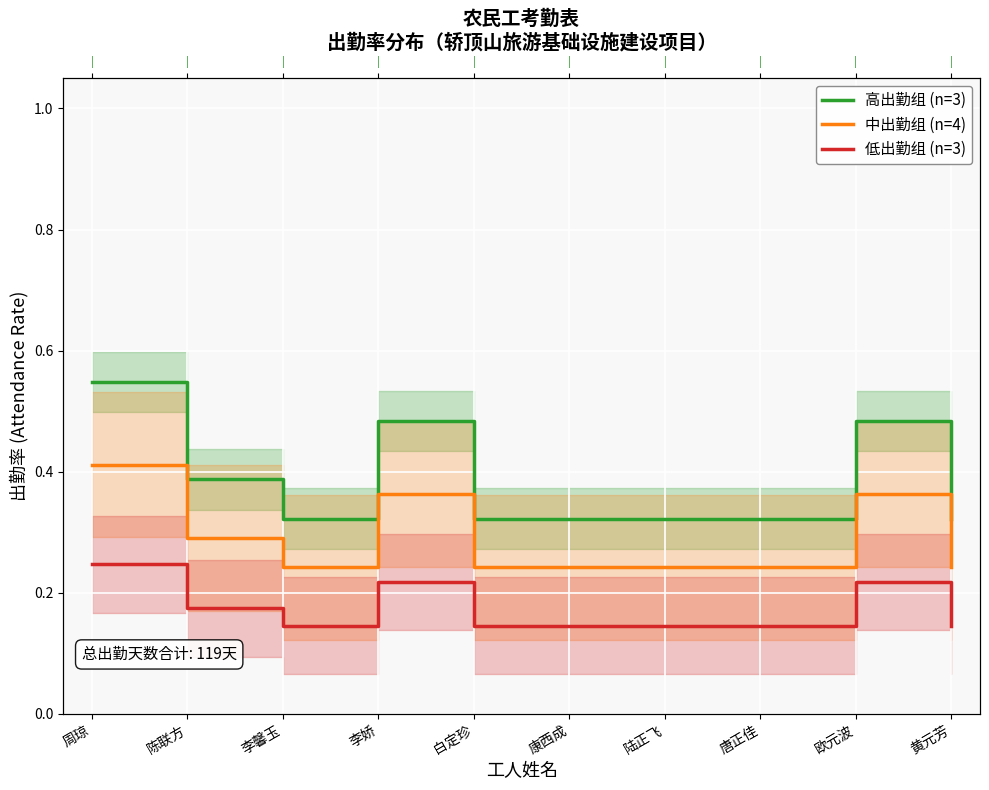

How many series are shown in this chart?

3